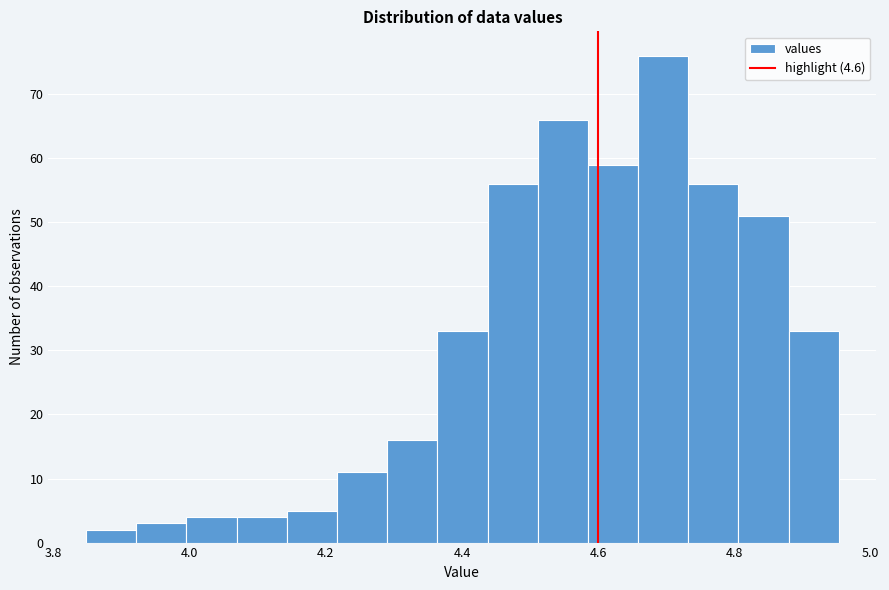

Around what value on the x-axis is the tallest bar? Give the approximate position of its centre, as read against the axis.

4.70